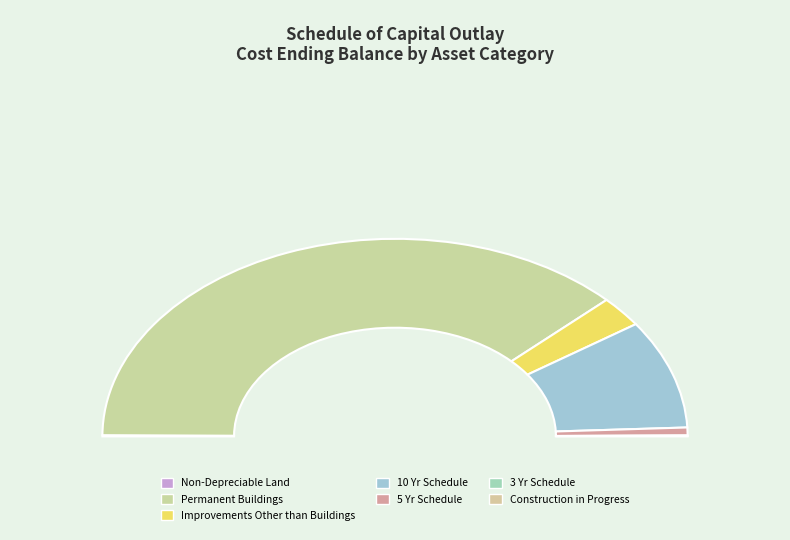

Is there any slice that represents more than half of the pie?

Yes